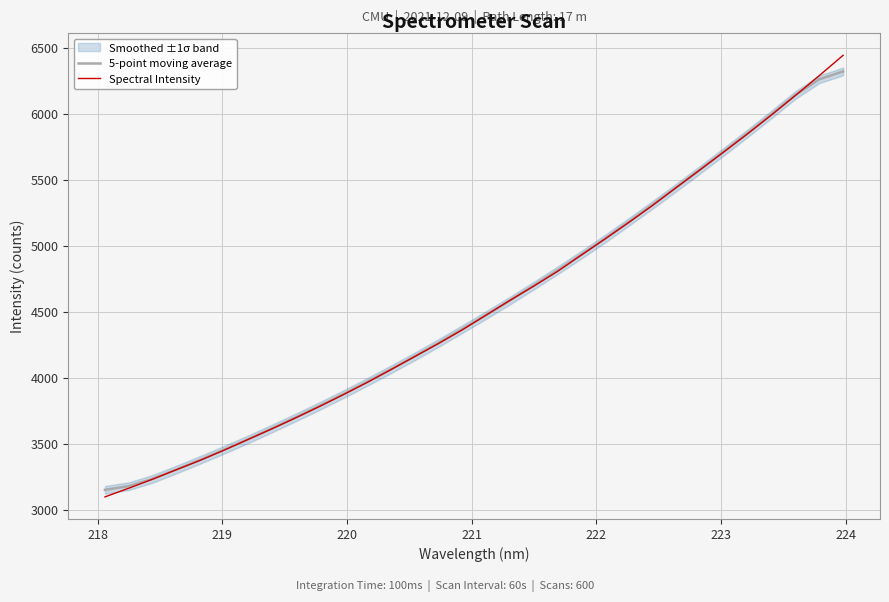

How many times do Spectral Intensity and 5-point moving average cross each other?

3